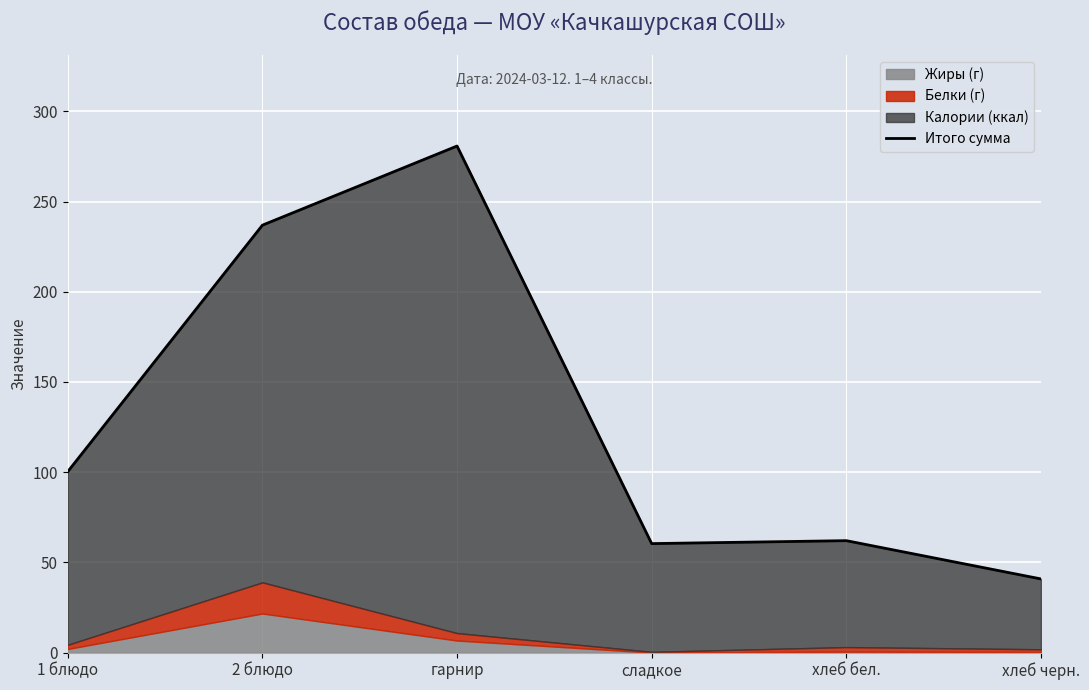

Reading right to left, transcribe all the data shown in this chart.

40.8	62.0	60.4	280.8	236.9	100.3